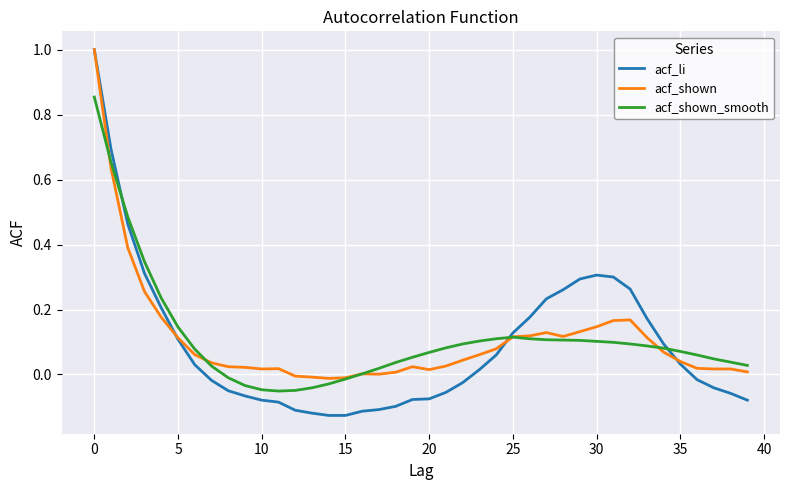

How many values in the acf_li series are below 0?

20